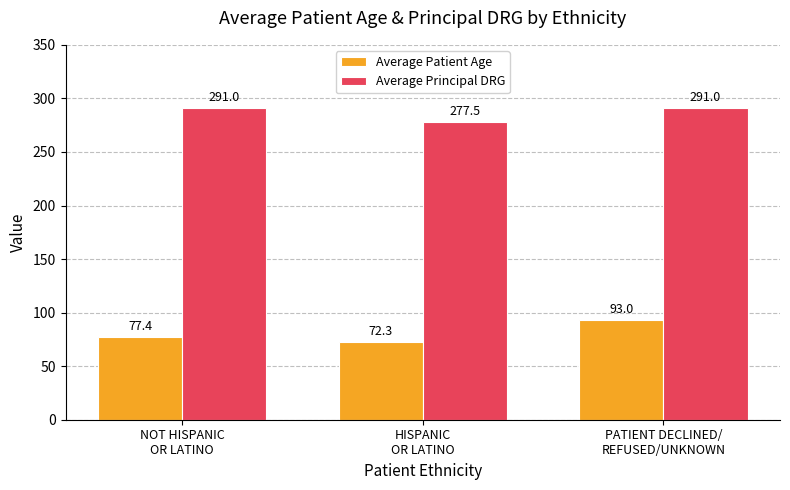

Where does the Average Patient Age series first go above 77?

NOT HISPANIC
OR LATINO